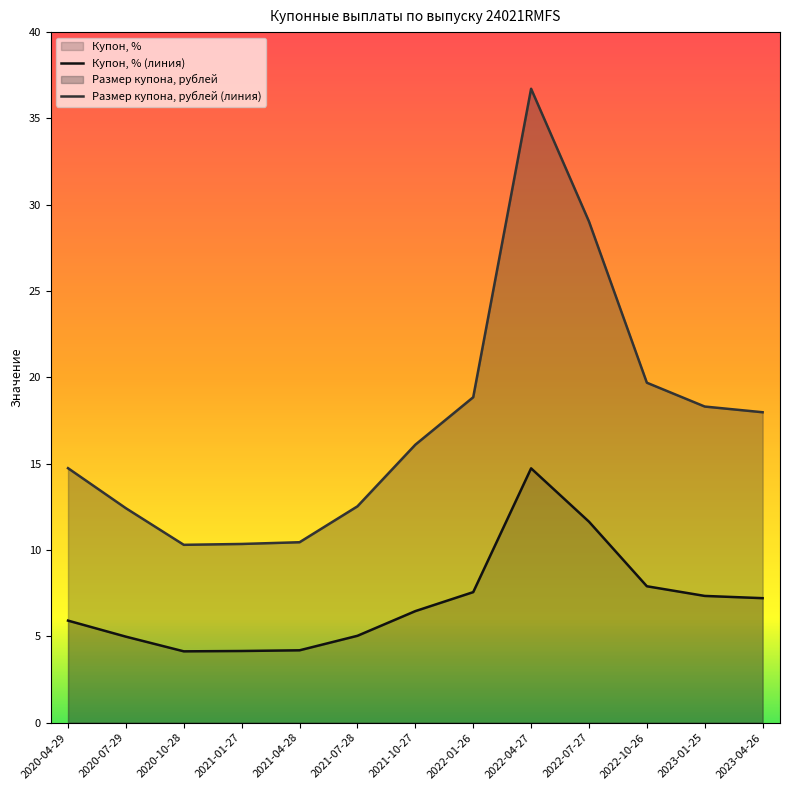

Is the value of Размер купона, рублей at 2022-10-26 greater than the value of Купон, % at 2020-04-29?

Yes